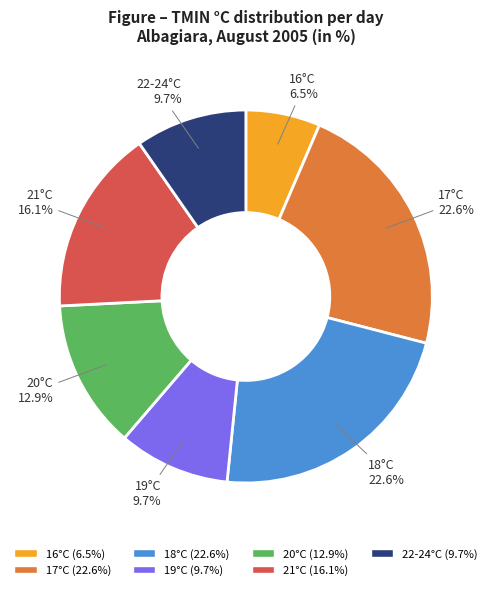

Count the number of slices in the pie.

7